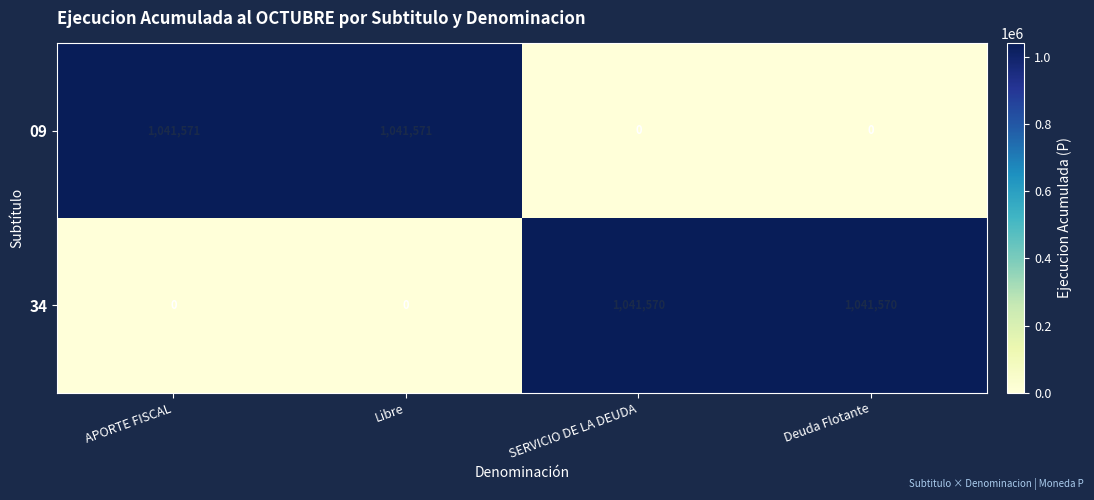

Which series has the largest total across all categories?

09